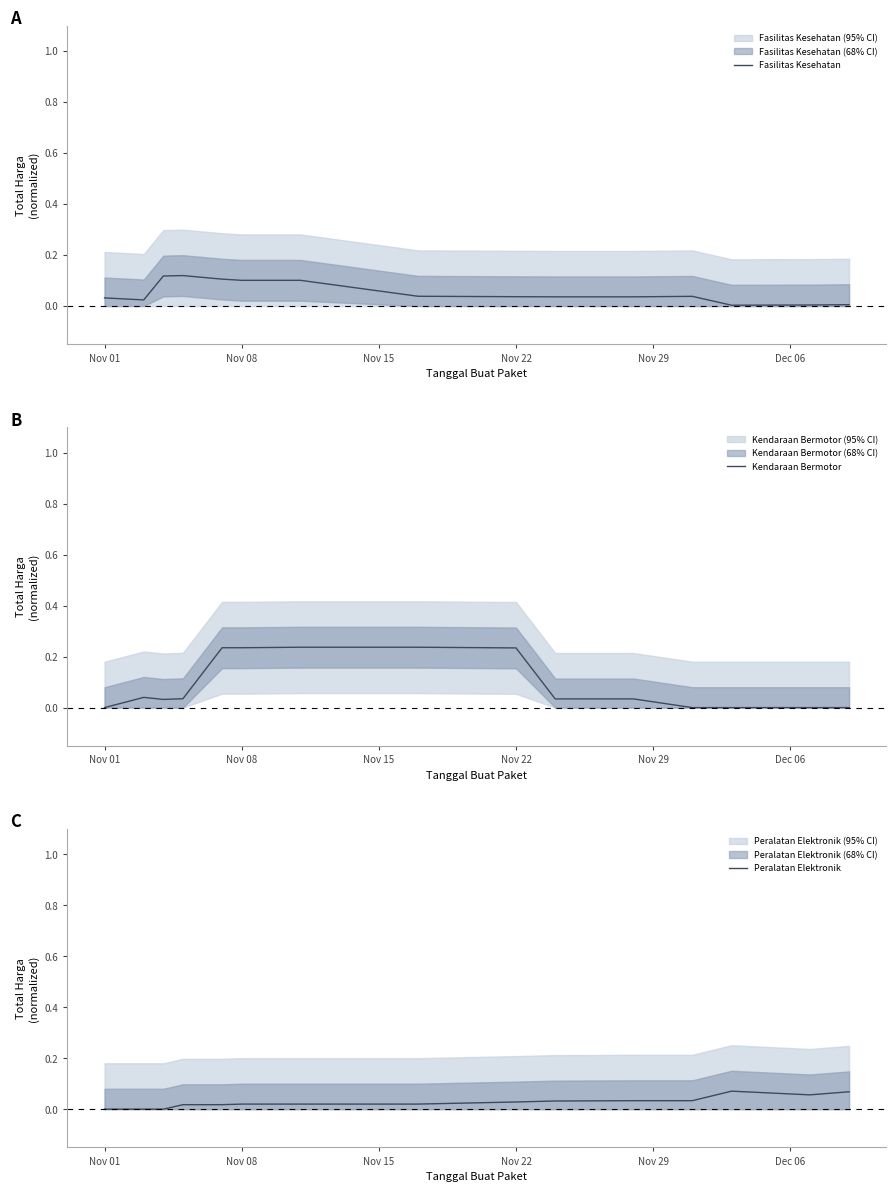

Count the Kendaraan Bermotor values in the range 0 to 1.

15